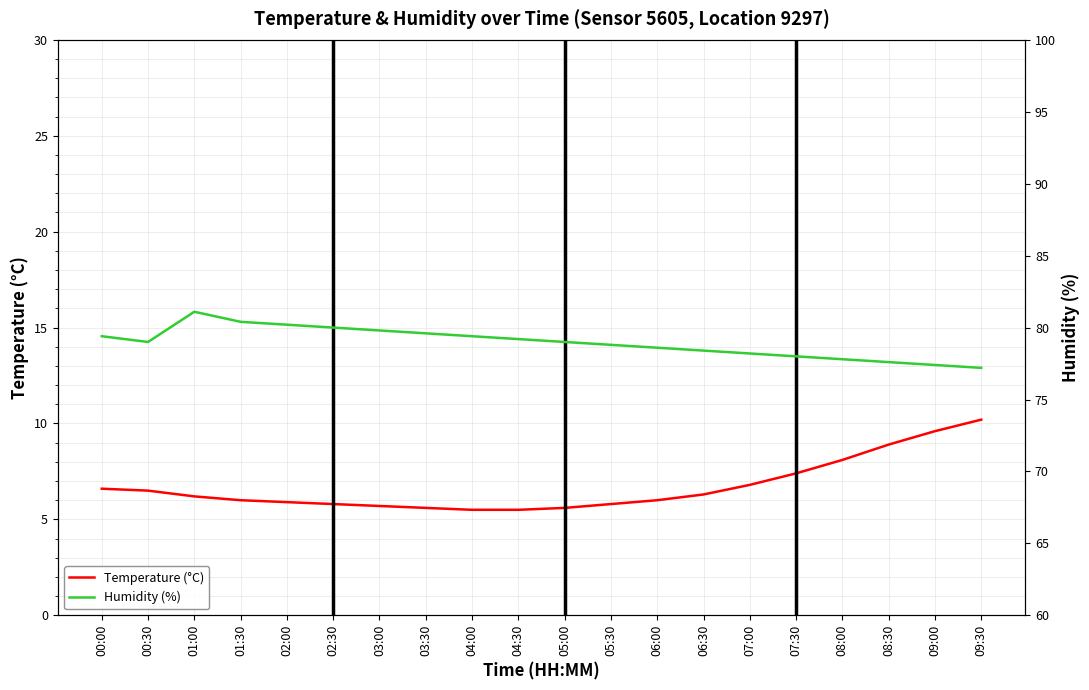

Is the value of Humidity (%) at 00:00 greater than the value of Temperature (°C) at 06:30?

Yes